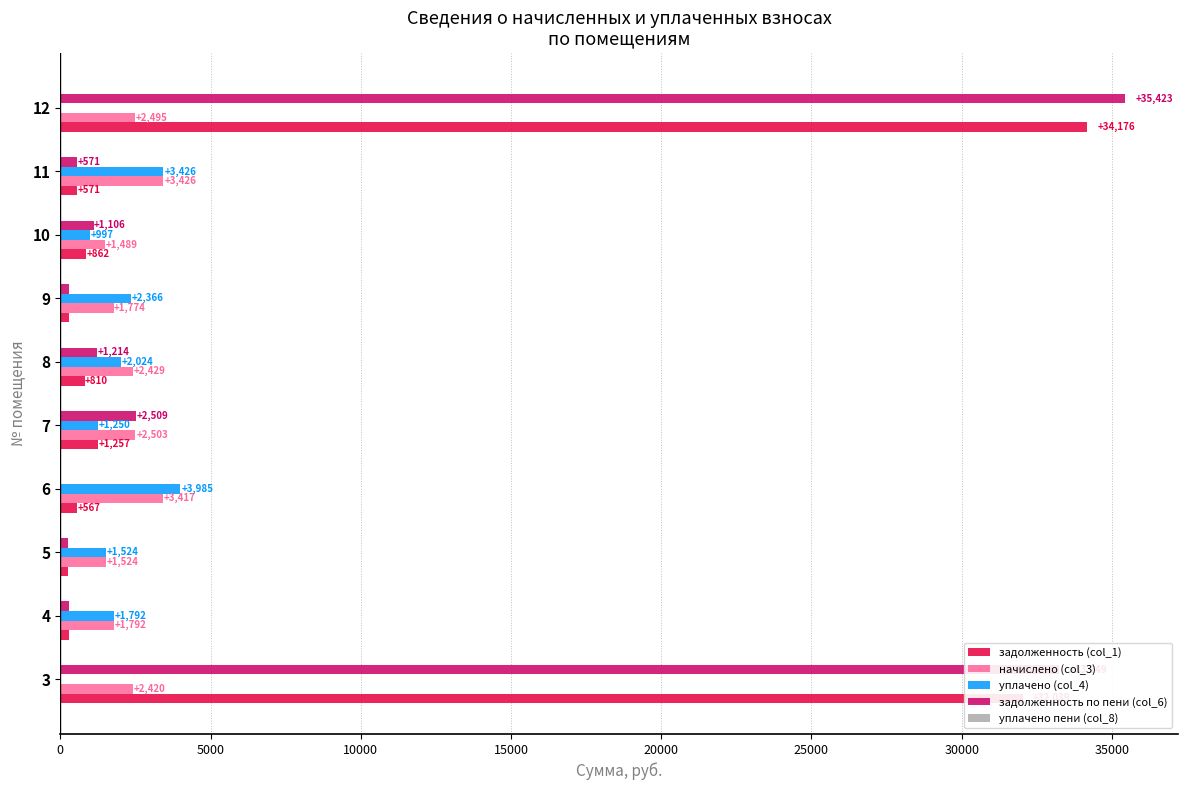

The value of задолженность по пени (col_6) at 8 is 1214.5. True or false?

True